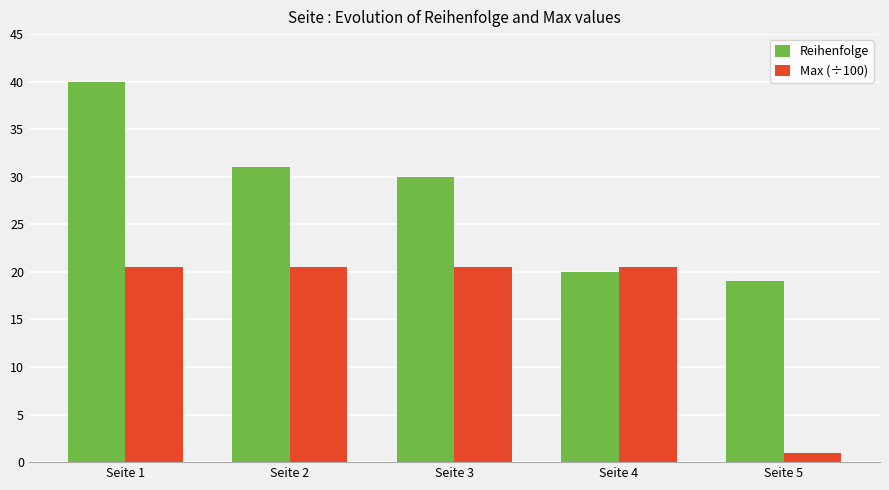

Is it true that Max (÷100) equals 8.5 at Seite 1?

False